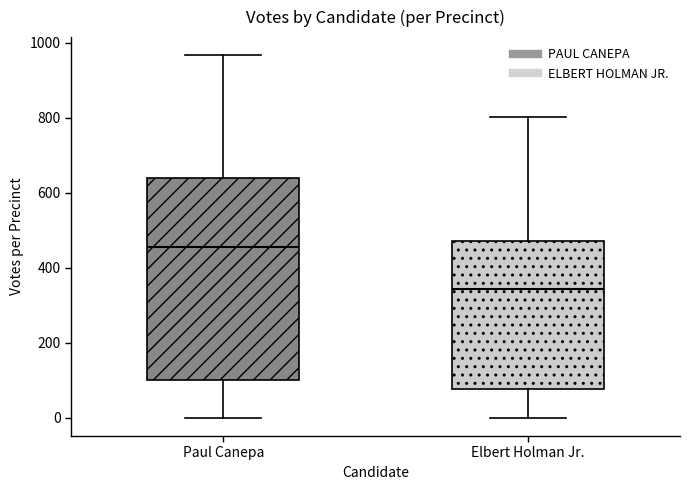

Which box is the tallest, from its lower edge to its upper edge?

Paul Canepa